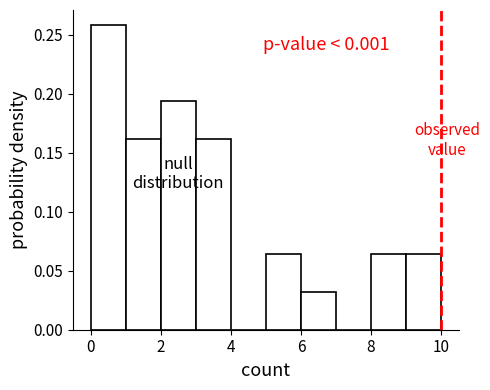

Over which range of the x-axis is the bar tallest?

0 to 1